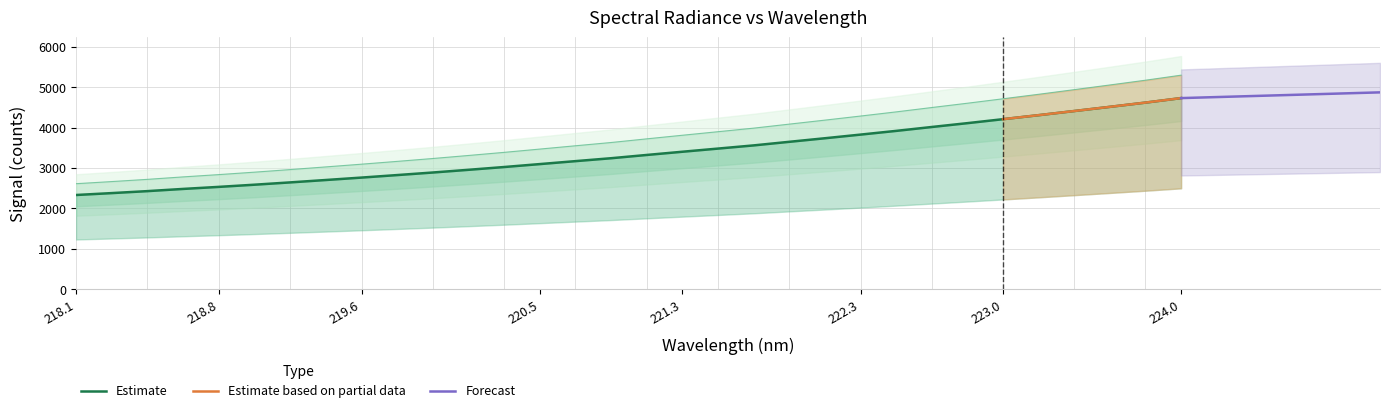

True or false: there are more than 0 points higher than both neighbors.

False